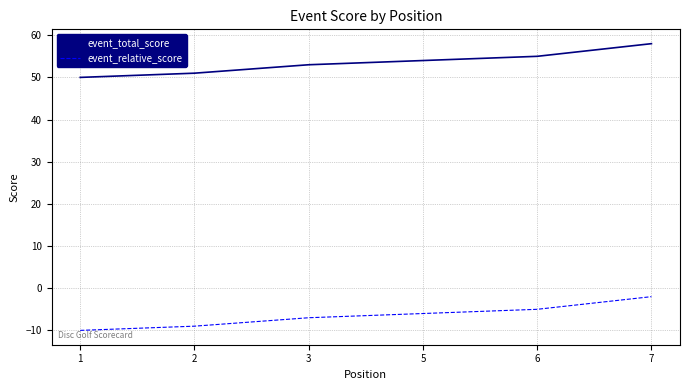

How many data points in event_total_score are less than 53?

2